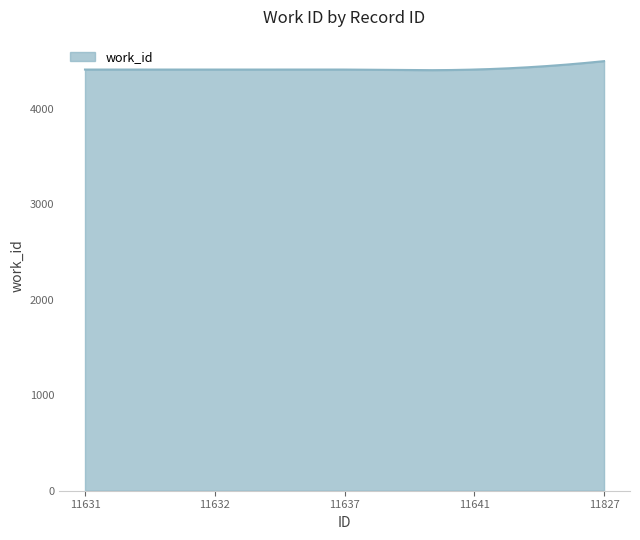

What is the difference between the maximum and second lowest values?

94.4